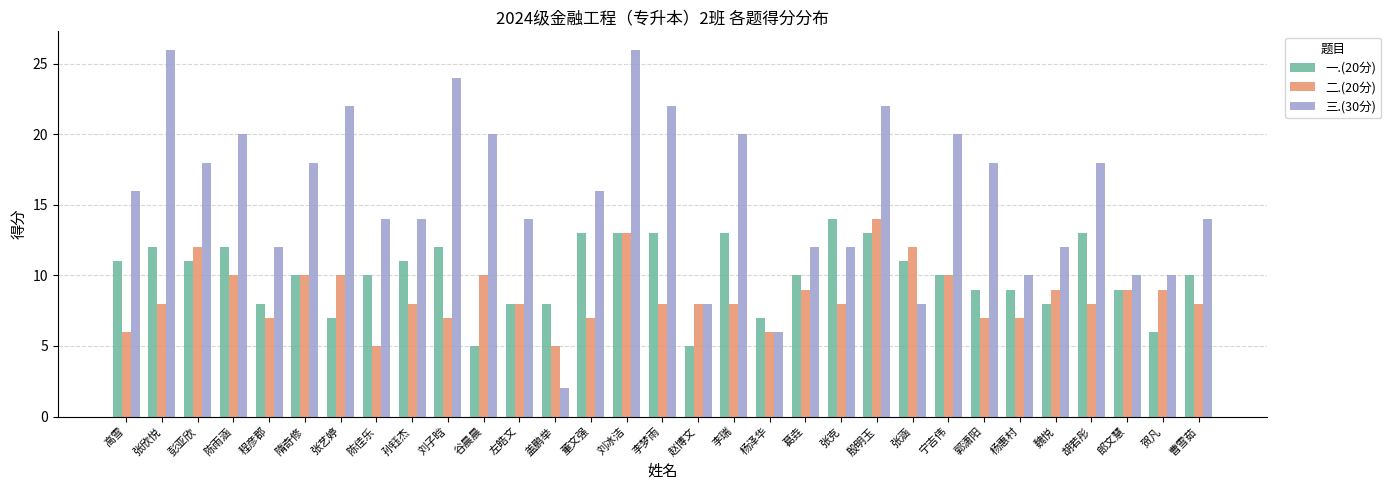

What position from the right is 孙钰杰?

23